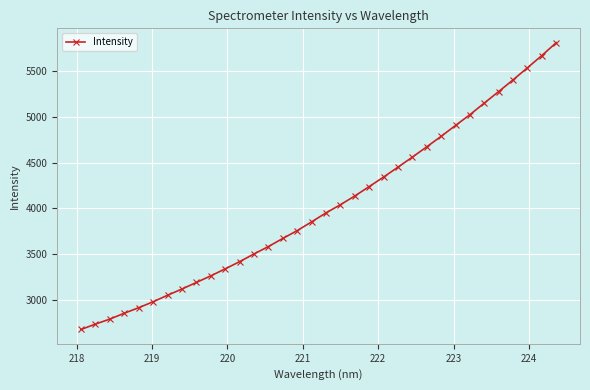

Does the chart display data point markers on the line(s)?

Yes